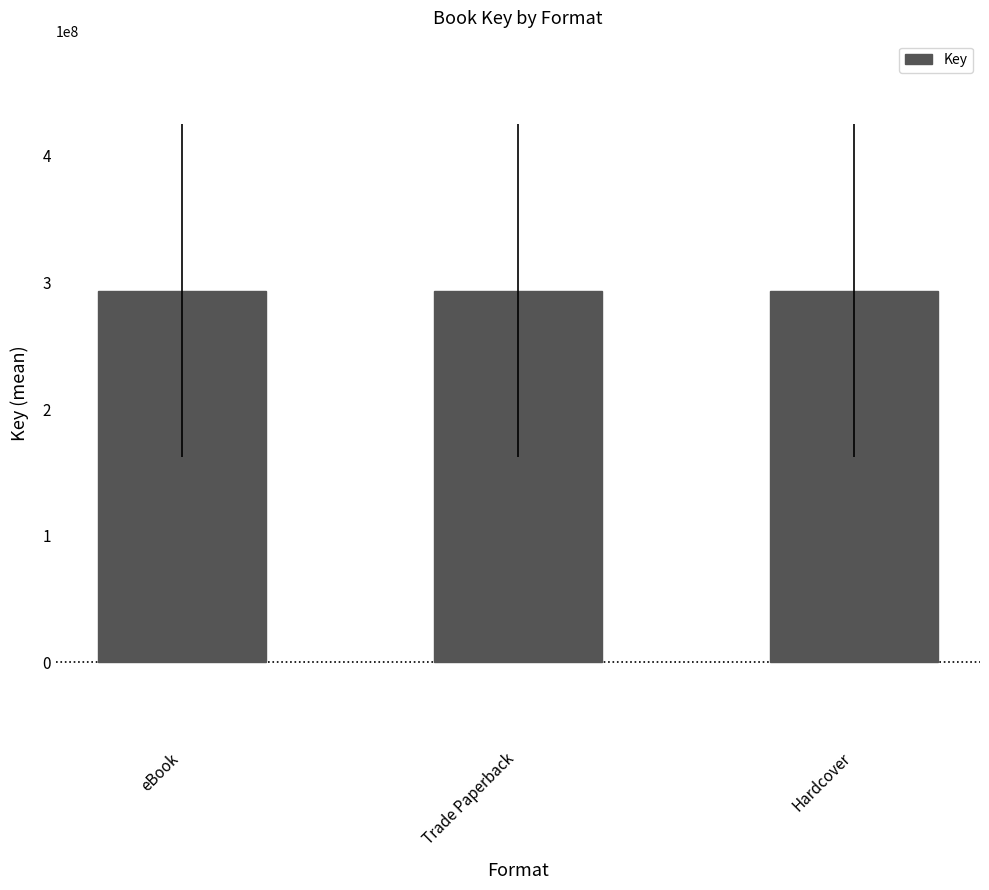

True or false: the data shows 161732143 at Hardcover.

True